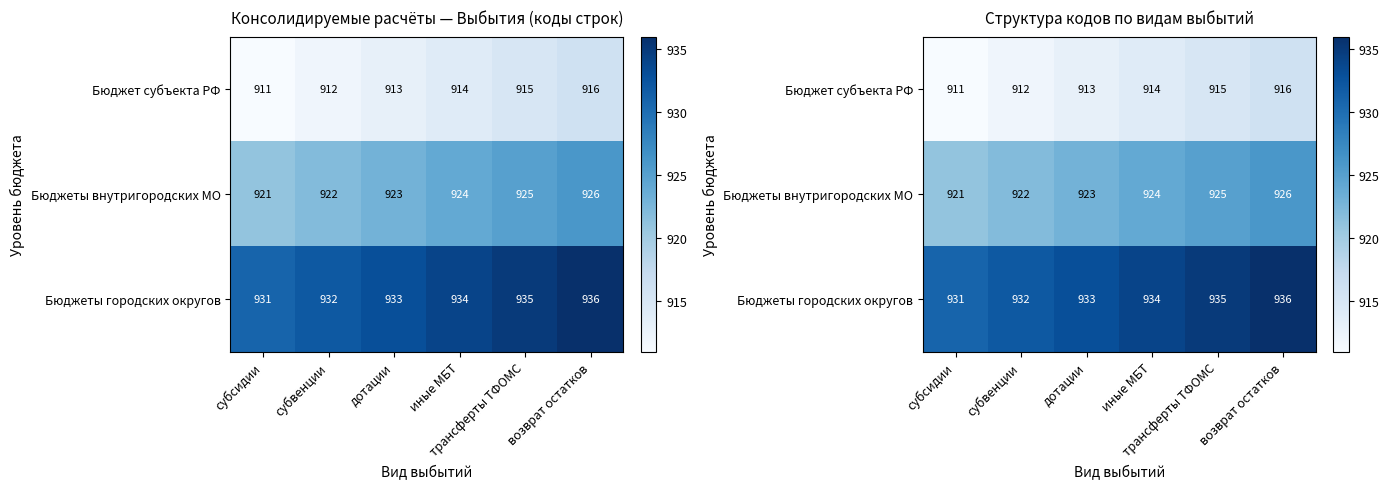

How many data points in Бюджеты городских округов are less than 934?

3